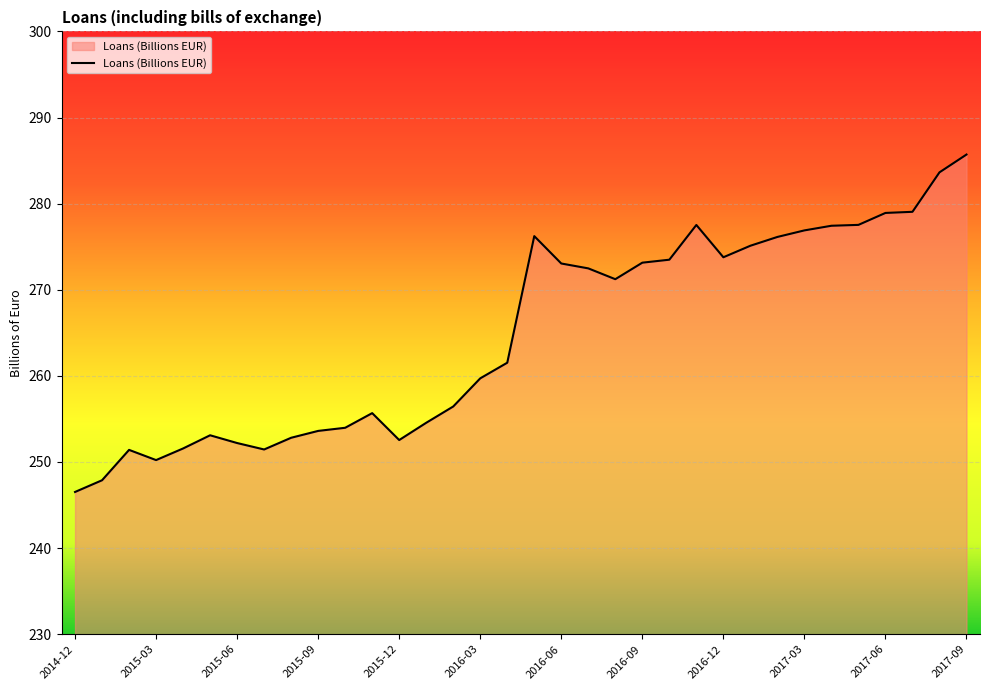

What is the maximum value shown in the chart?

285.7